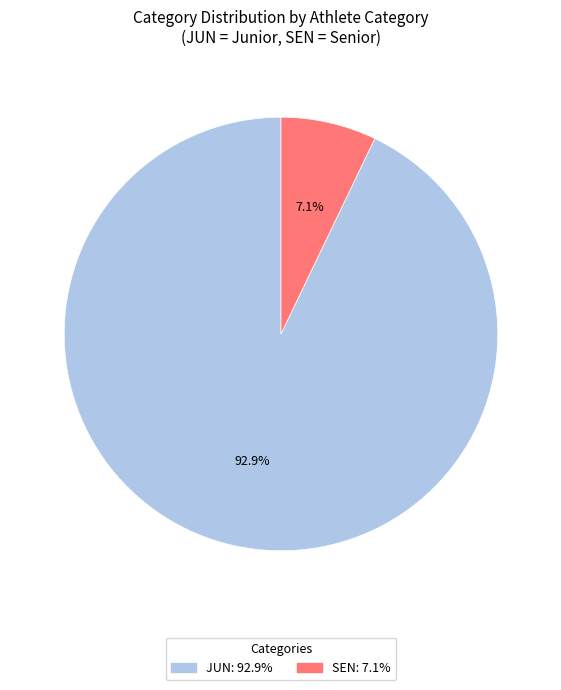

Does any single category account for the majority?

Yes